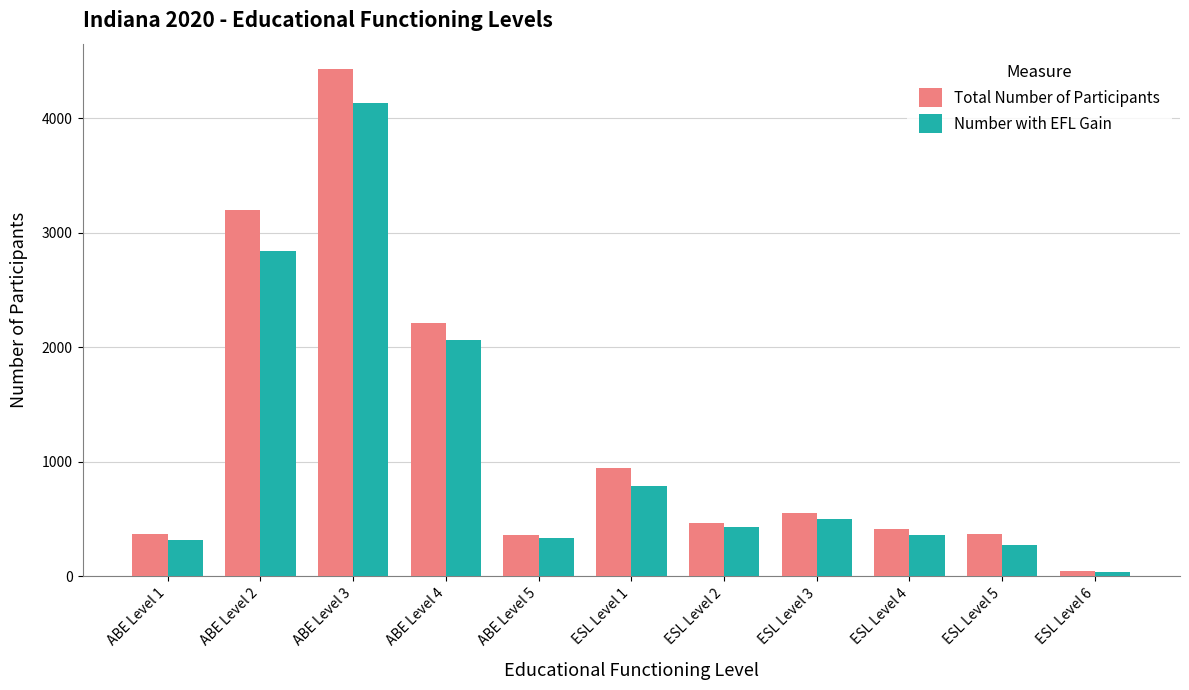

Where is Number with EFL Gain nearest to the value 2084?

ABE Level 4